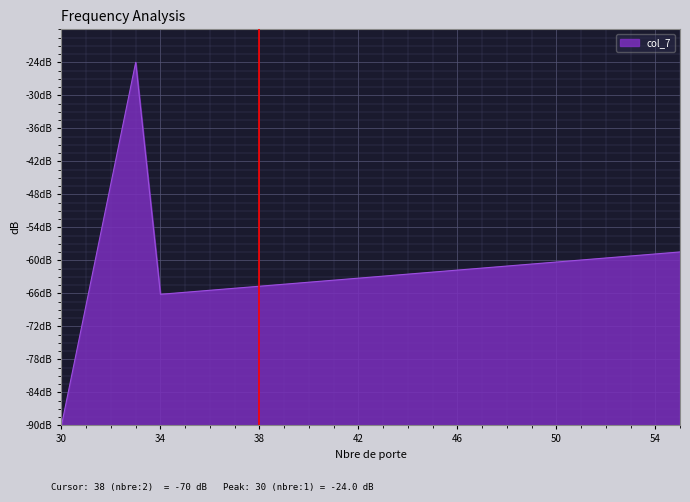

Does the chart display data point markers on the line(s)?

No